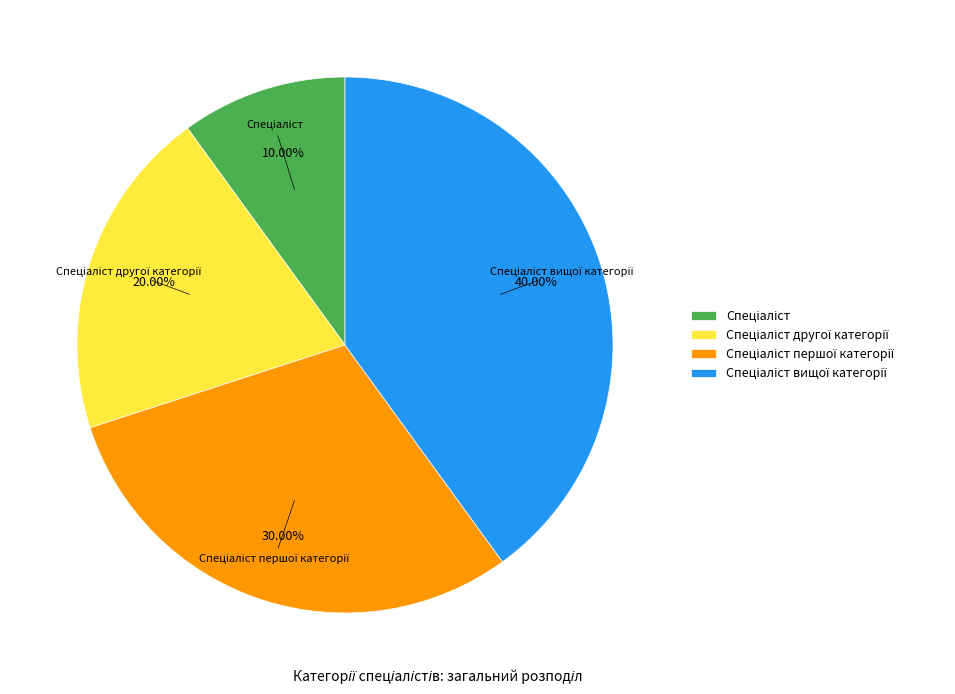

Is there any slice that represents more than half of the pie?

No